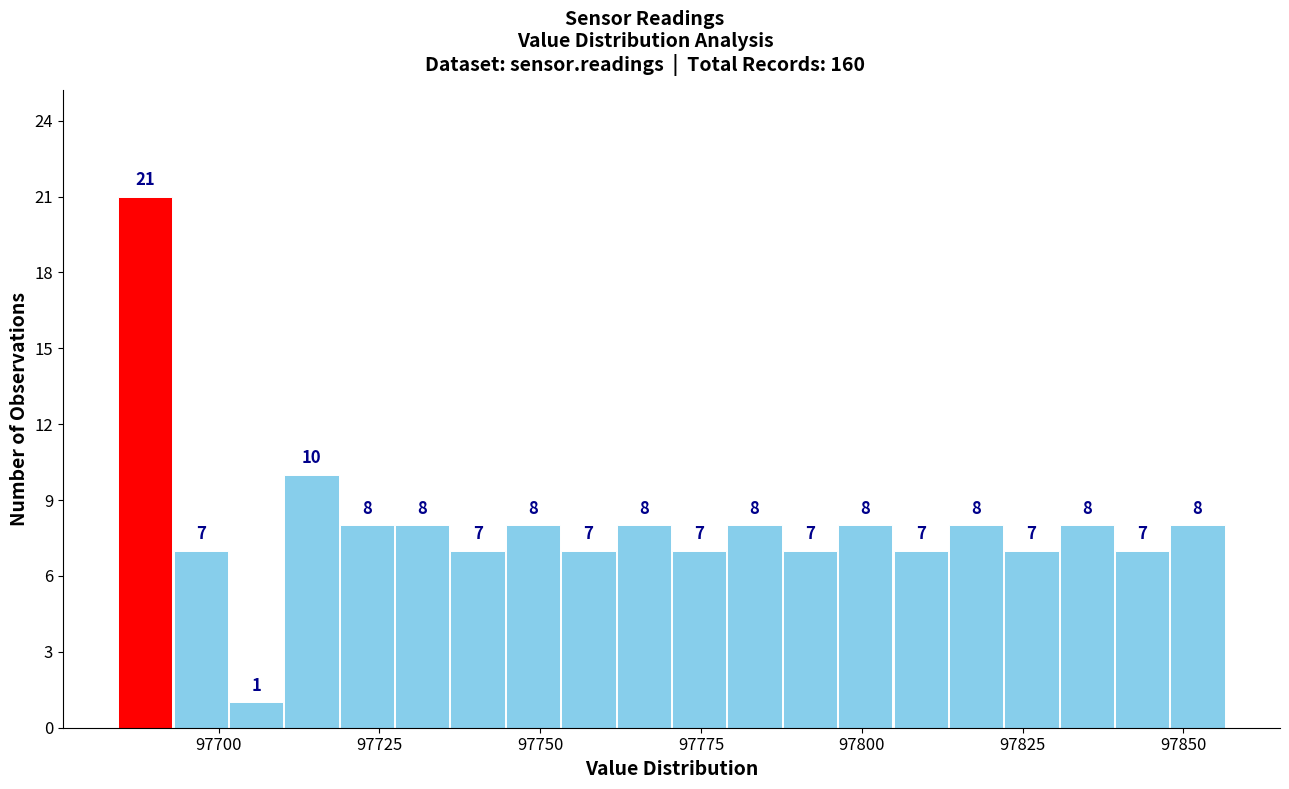

Around what value on the x-axis is the tallest bar? Give the approximate position of its centre, as read against the axis.

97690